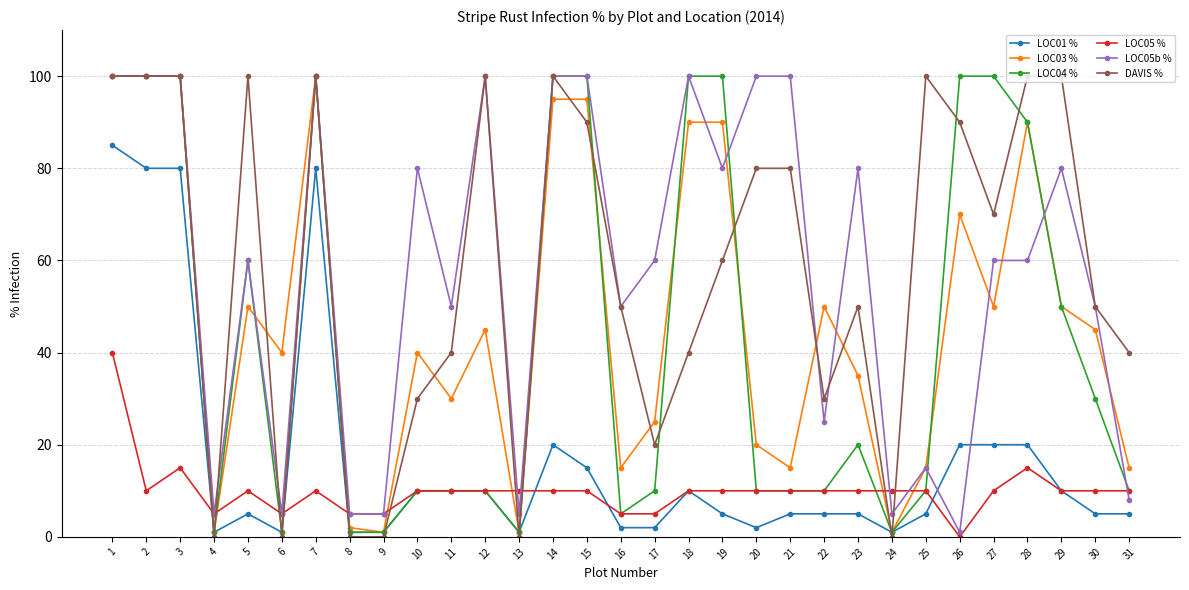

The value of LOC05b % at 4 is 5. True or false?

True